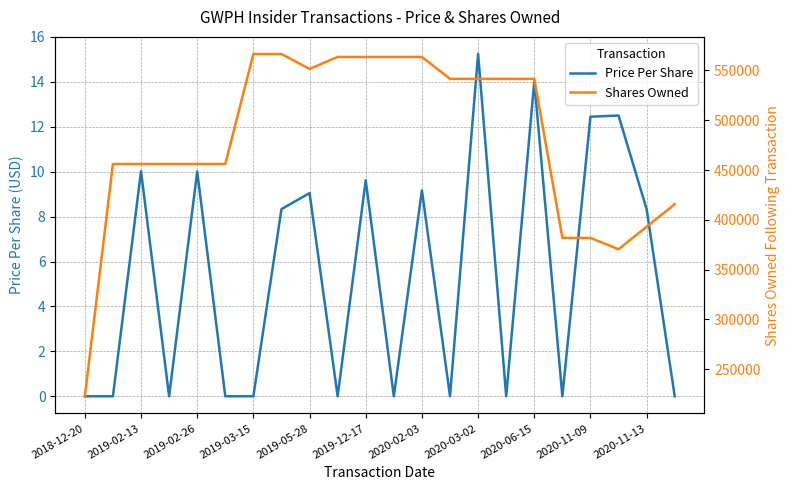

Where does the Price Per Share series first go above 8?

2019-02-13